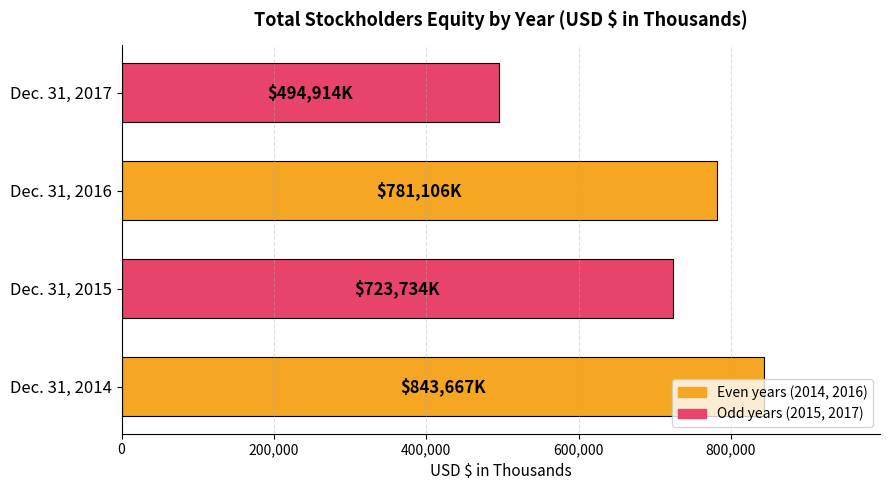

Which label corresponds to the smallest value in the chart?

Dec. 31, 2017